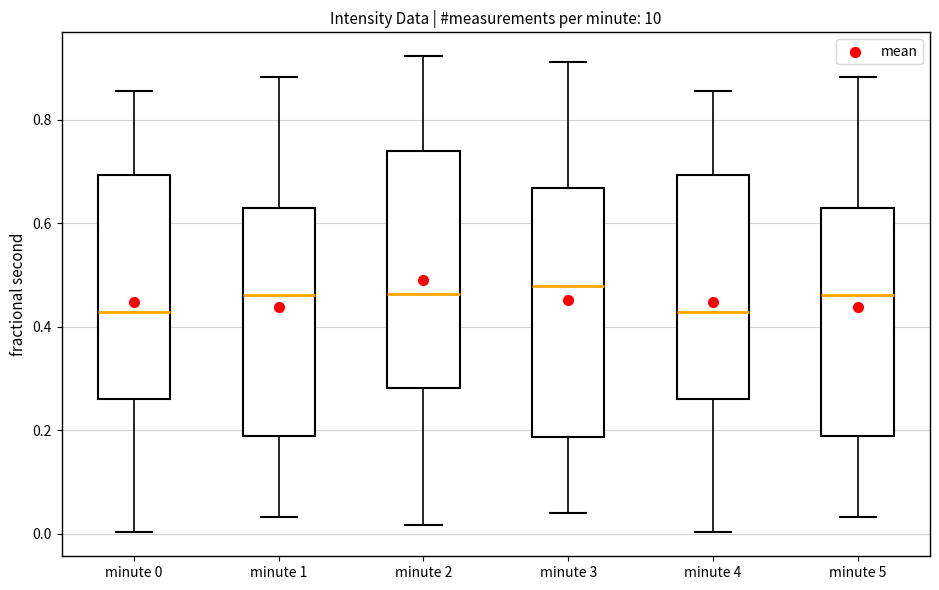

Where does the median line of the box for minute 0 sit on the y-axis? The values are not printed on the chart, so give them approximately, as read against the axis.

0.42